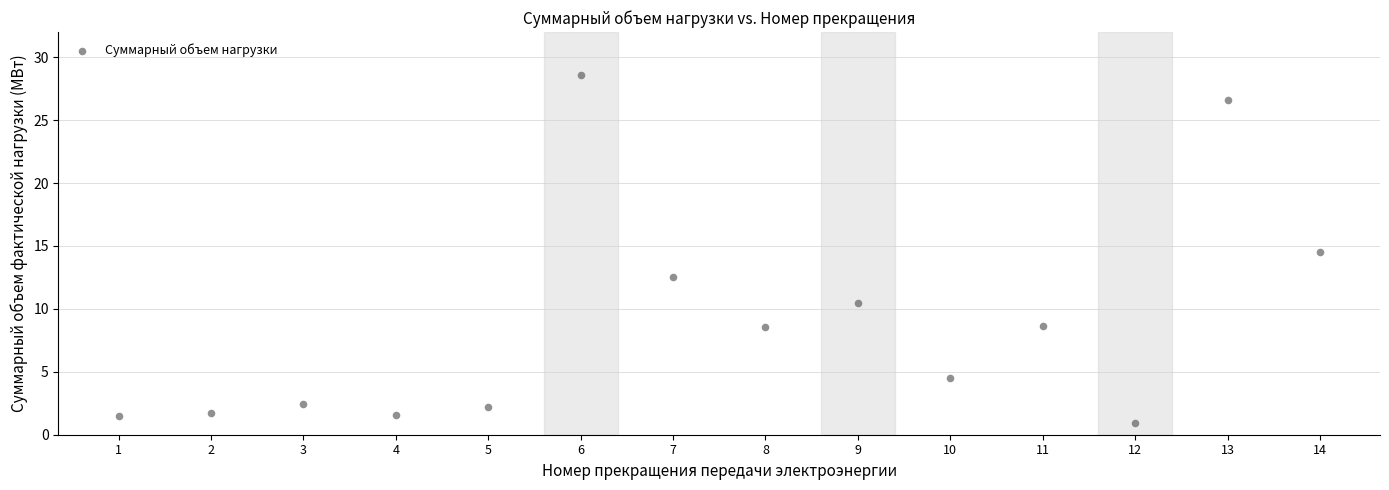

What Y value in the scatter plot is closest to 14?

14.5